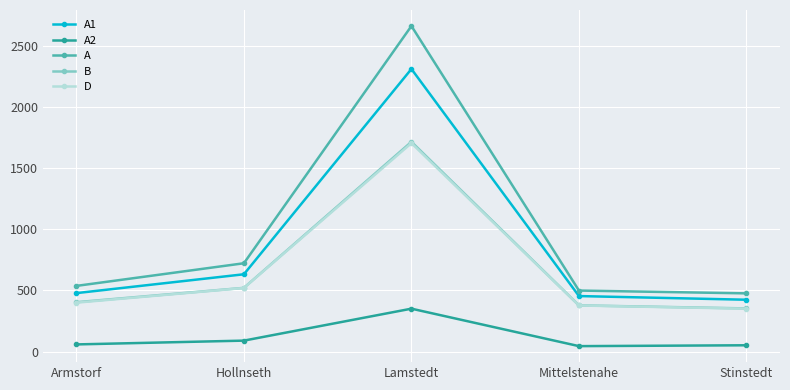

What are all the series names shown in the legend?

A1, A2, A, B, D